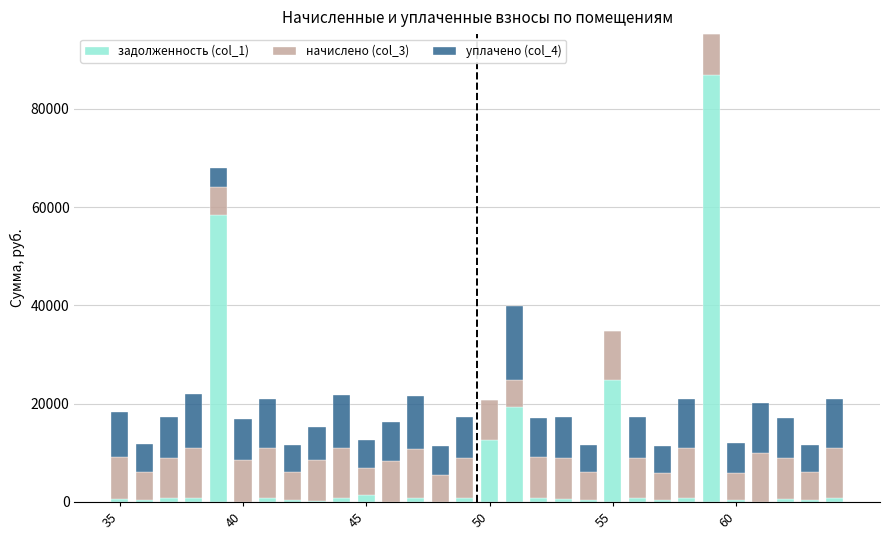

What is the highest value of the задолженность (col_1) series?

86906.4